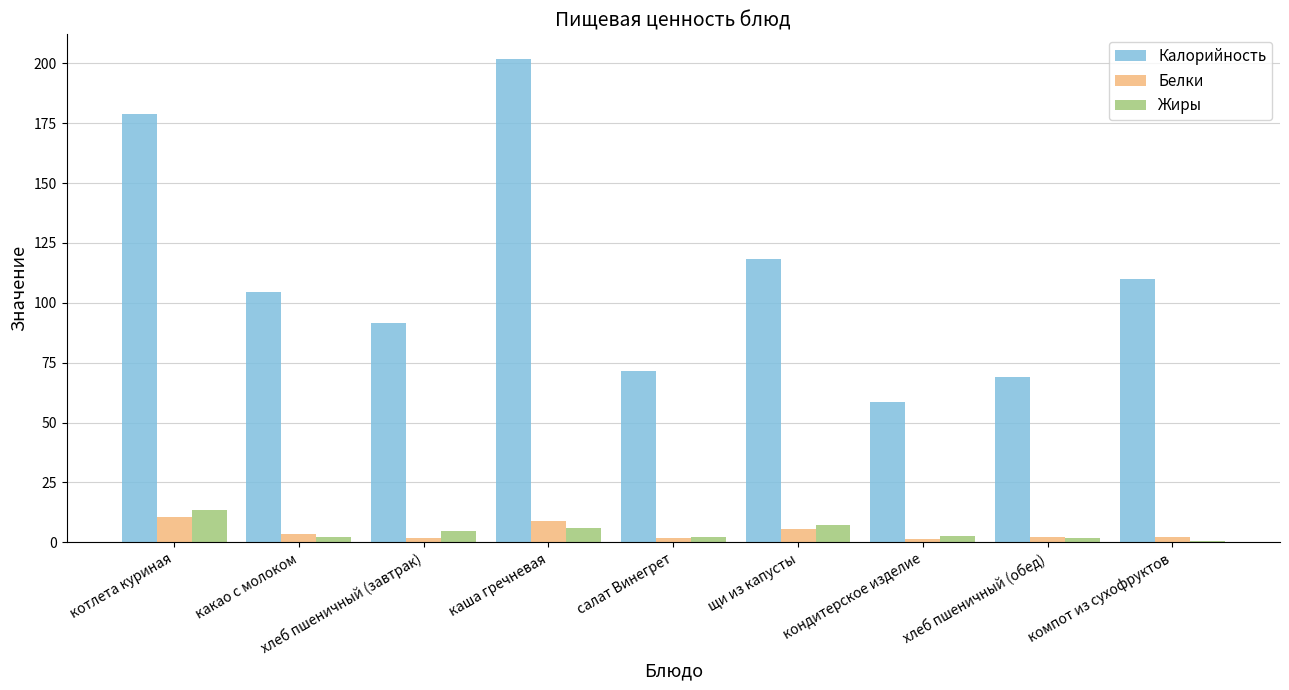

What is the value of the Калорийность bar at the 6th from the left?

118.3